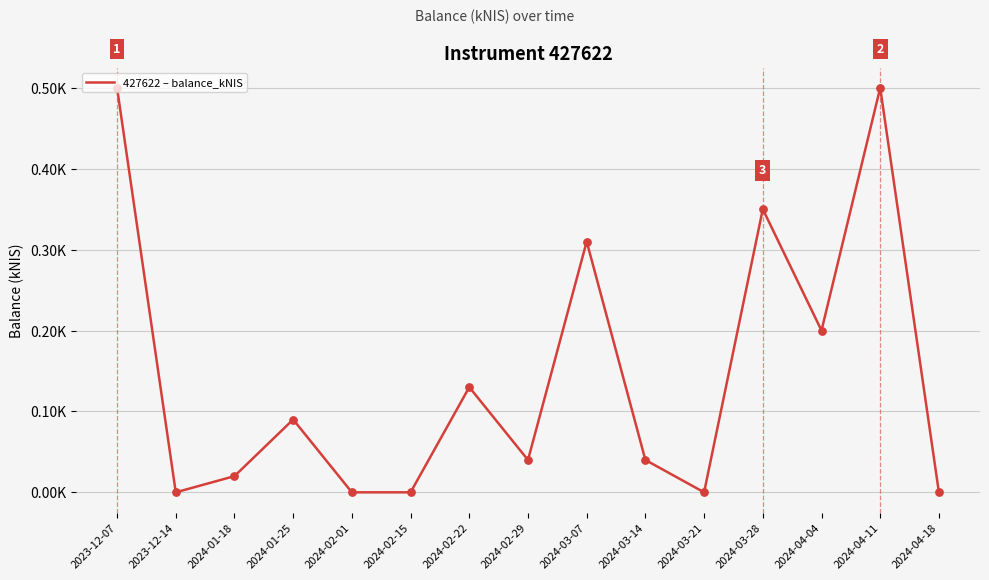

Which has a higher value, 2024-01-18 or 2024-02-22?

2024-02-22